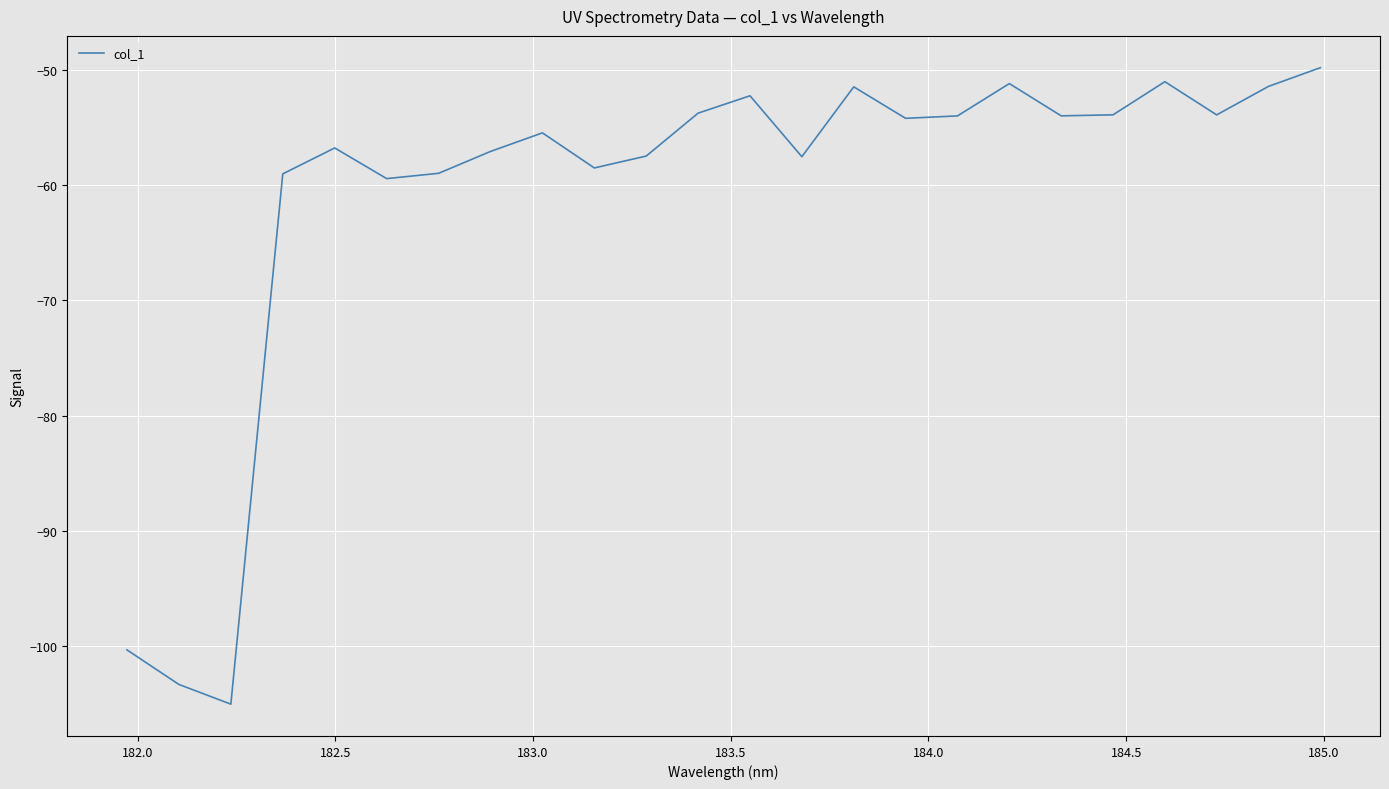

What is the maximum value shown in the chart?

-49.8